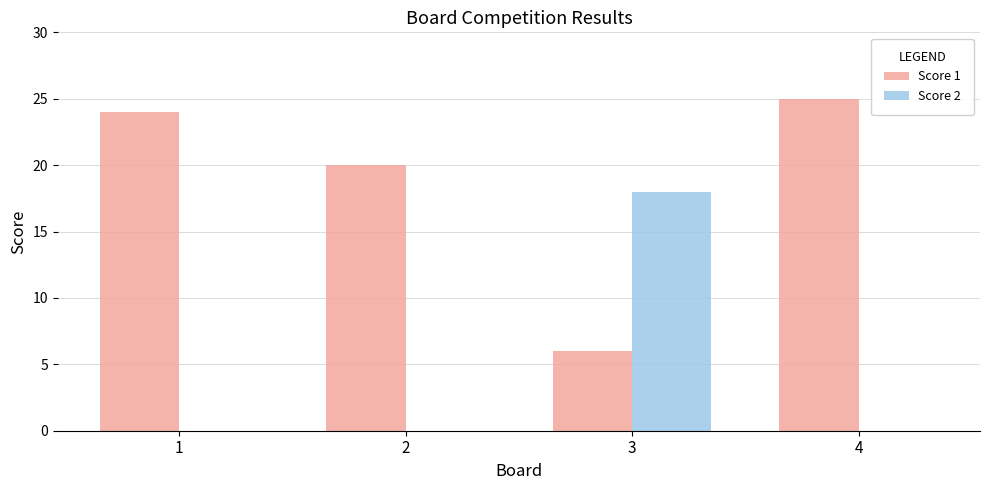

What is the average value of the Score 1 series?

19